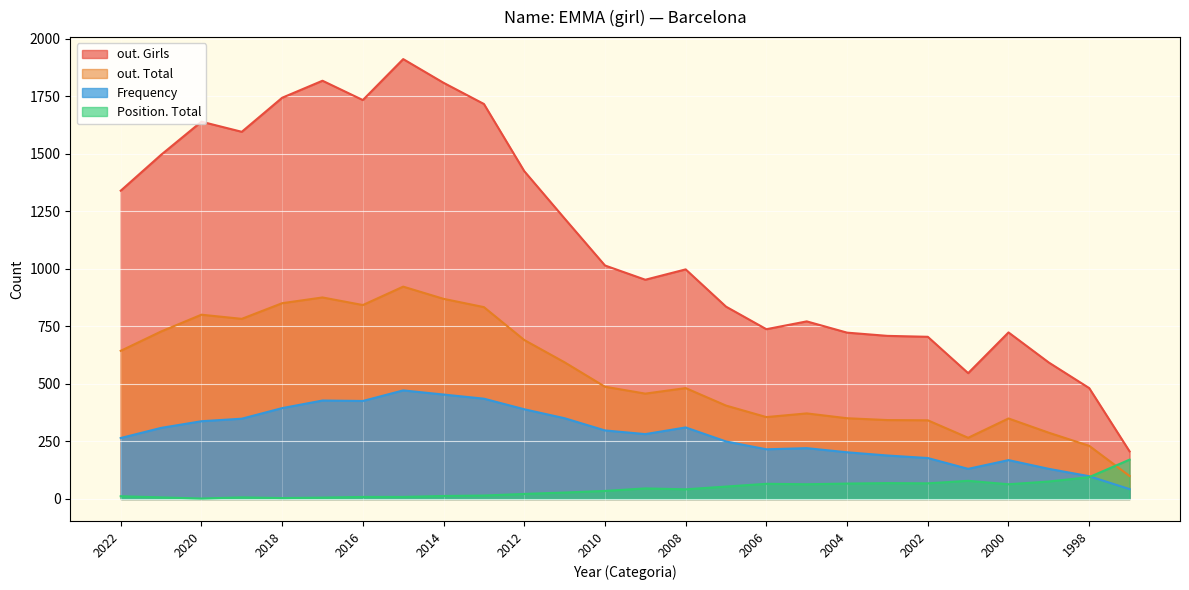

Which series has the widest spread of values?

out. Girls